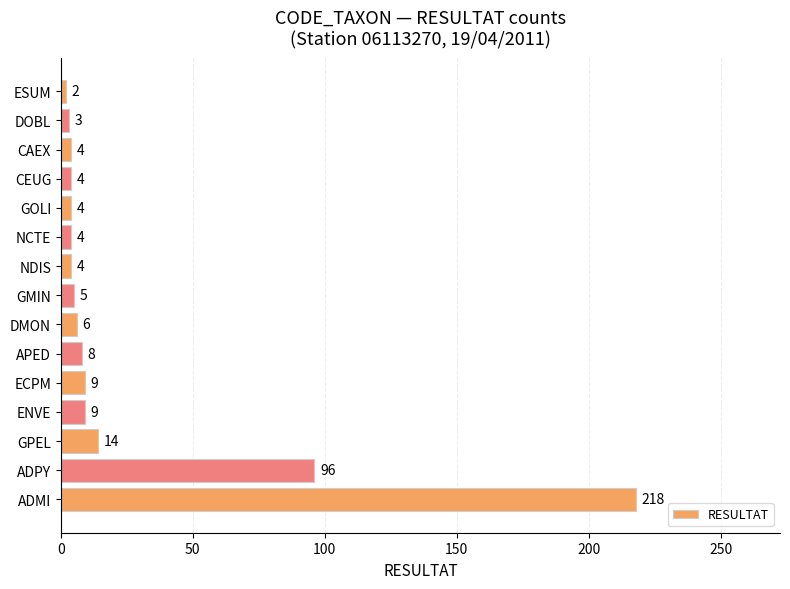

What is the ratio of the value at GMIN to the value at NDIS?

1.2